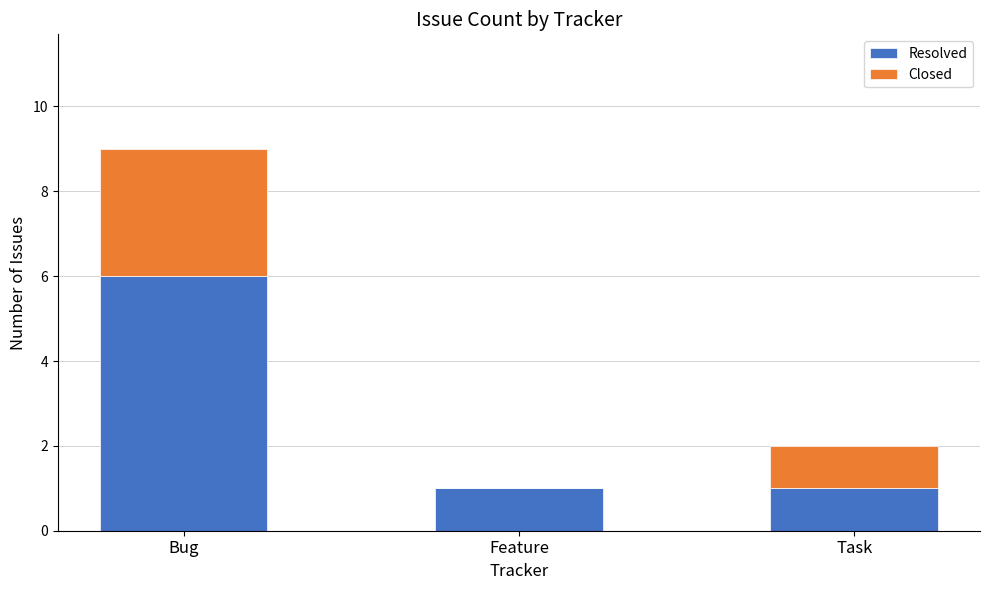

Reading left to right, transcribe the values for Resolved.

Bug=6	Feature=1	Task=1